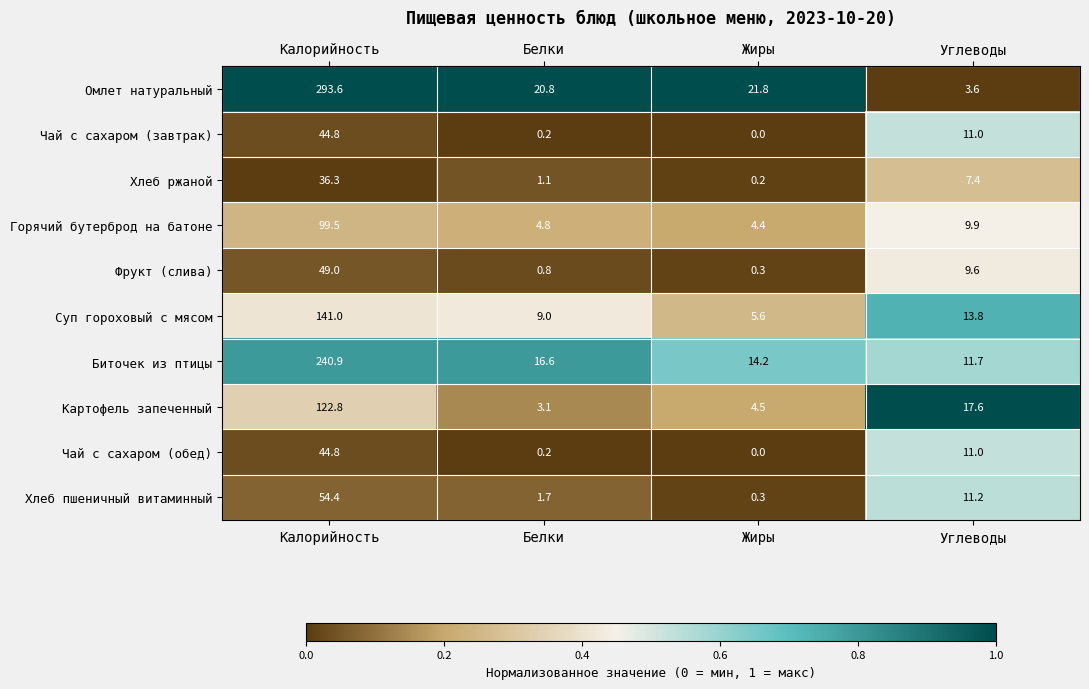

What is the approximate value of Чай с сахаром (завтрак) at Калорийность?

44.8